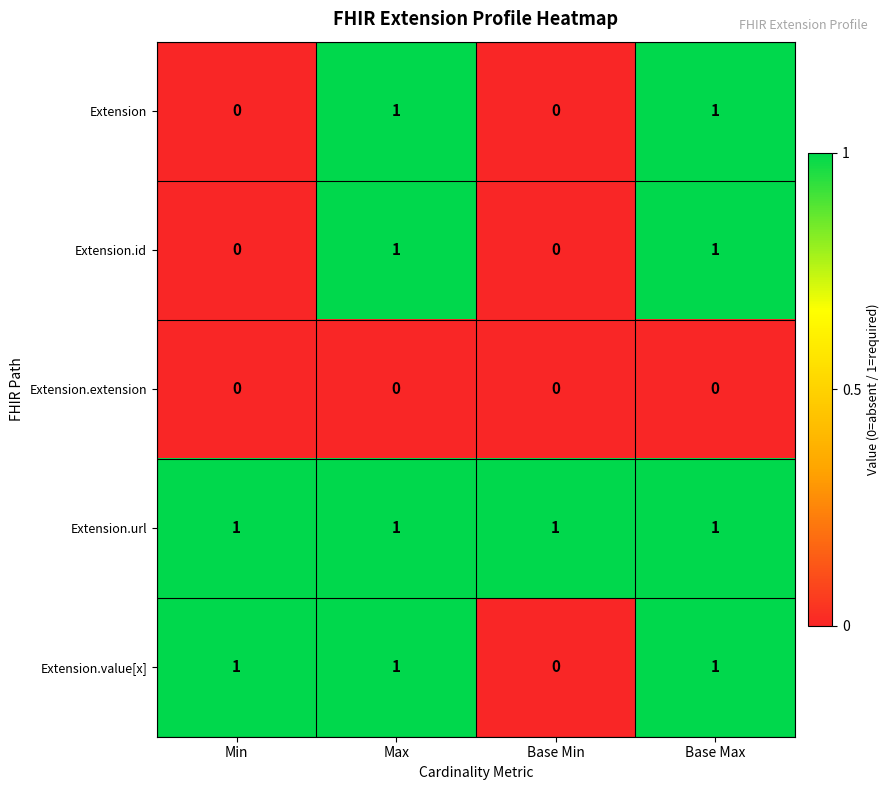

The Extension.url series shows 2 at Base Min. True or false?

False